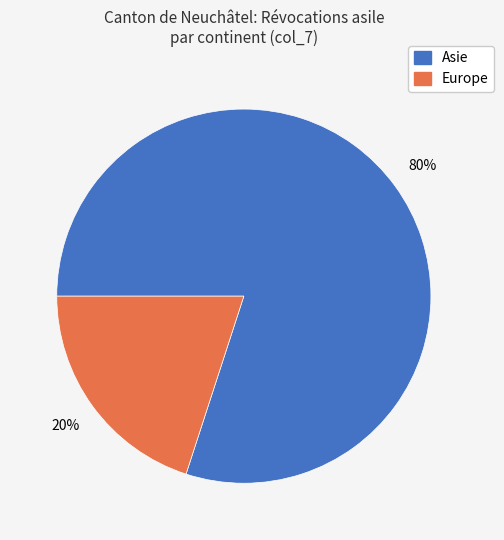

How many slices are in this pie chart?

2